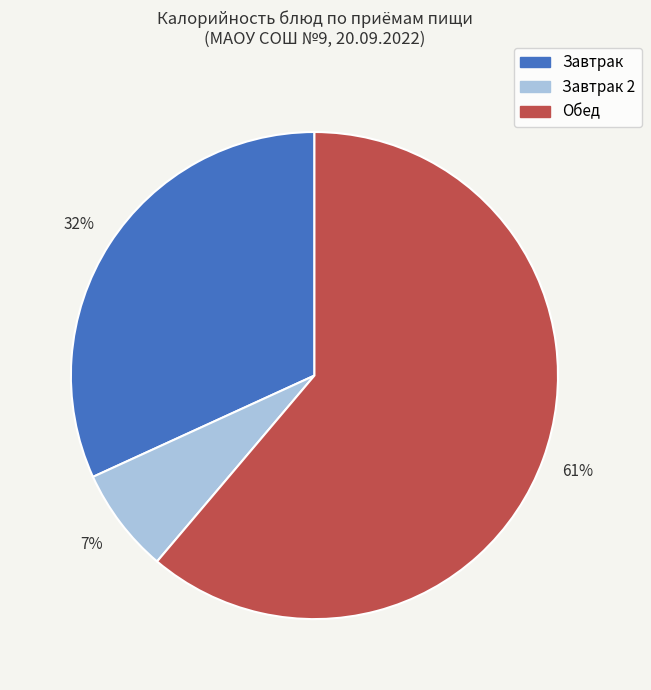

To the nearest percent, what portion does Завтрак represent?

32%